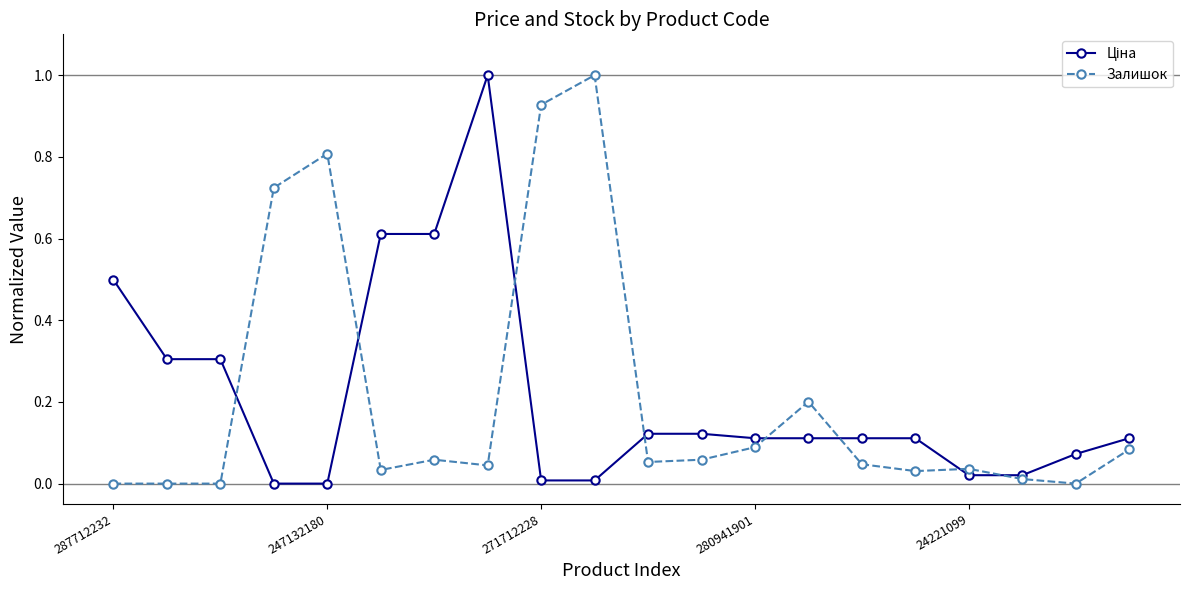

True or false: Залишок has more than 0 points higher than both neighbors.

True